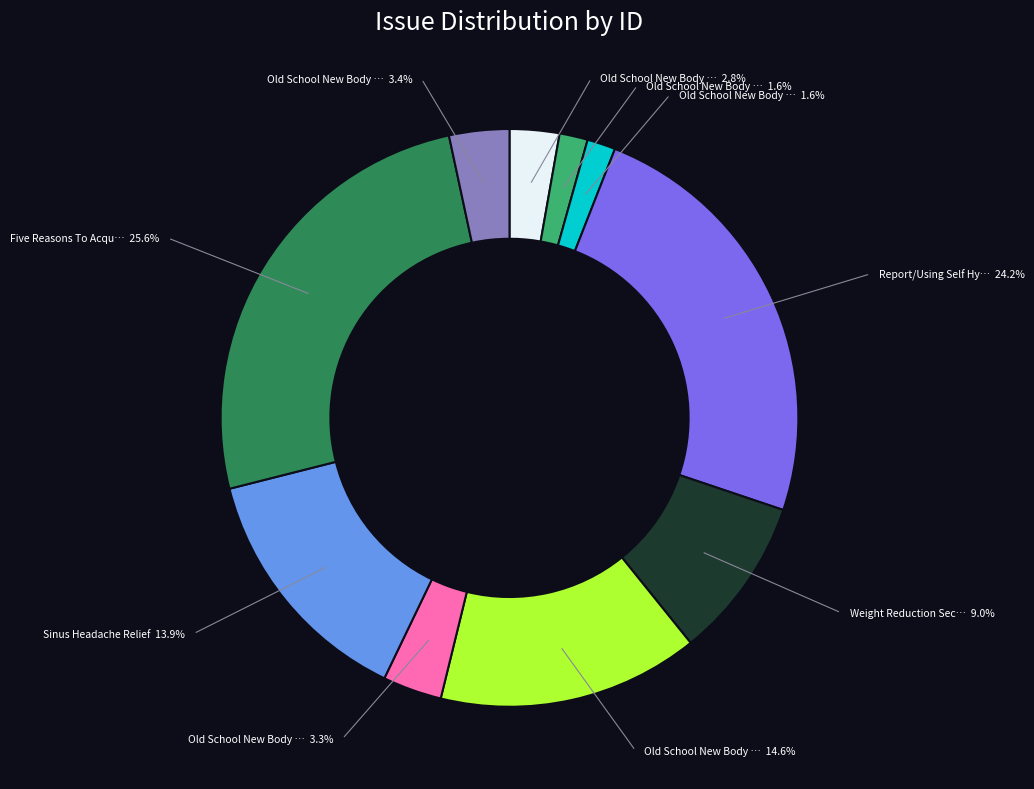

What is the largest slice in the pie chart?

Five Reasons To Acquire Vigrx